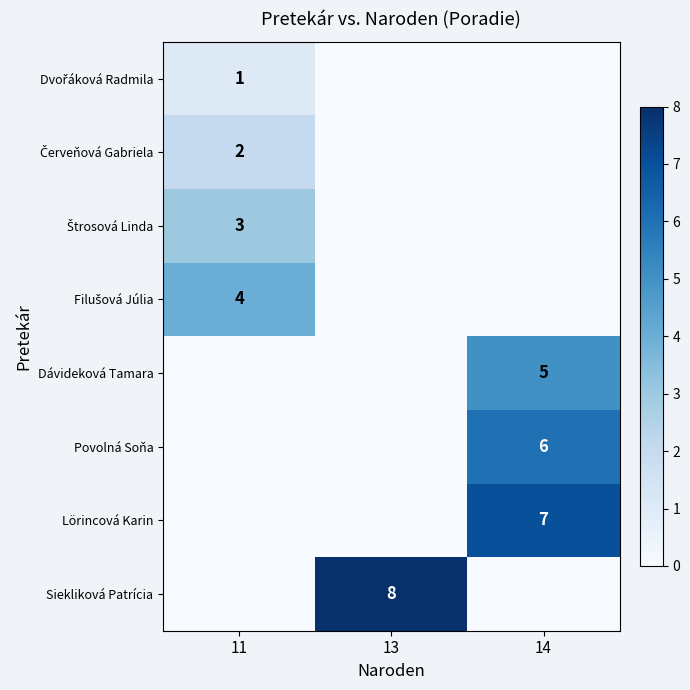

Between 11 and 13, which is larger?

11